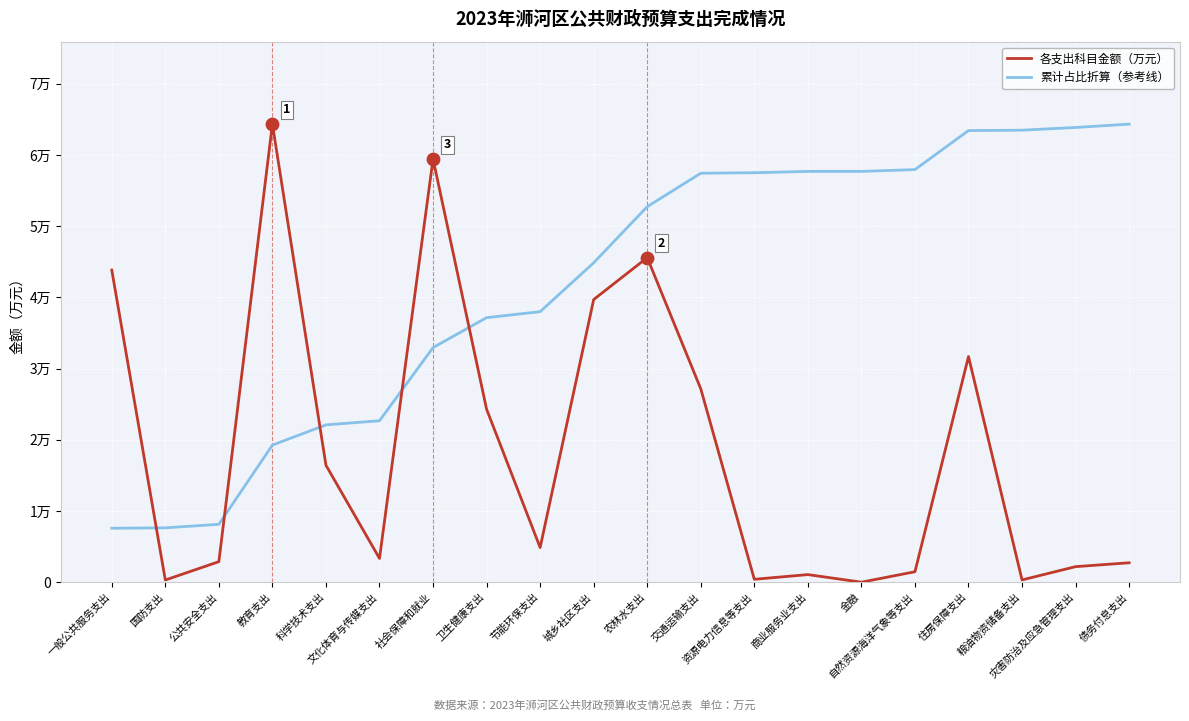

What are all the series names shown in the legend?

各支出科目金额（万元）, 累计占比折算（参考线）